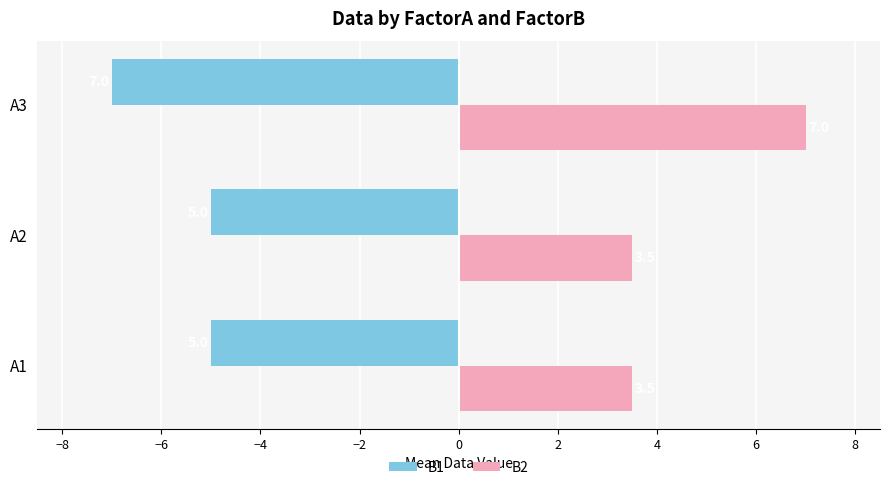

List the series in order of their overall mean, lowest first.

B1, B2